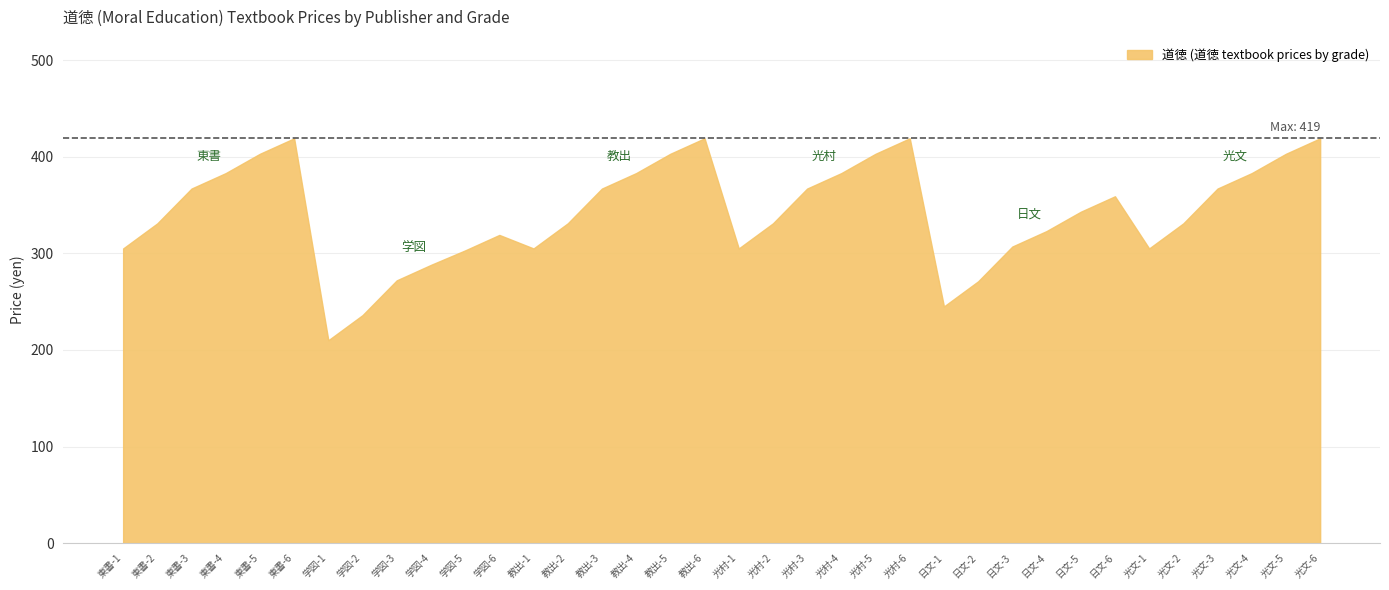

Reading right to left, extract all data points from this chart.

419	403	383	367	331	305	359	343	323	307	271	245	419	403	383	367	331	305	419	403	383	367	331	305	319	303	288	272	236	210	419	403	383	367	331	305